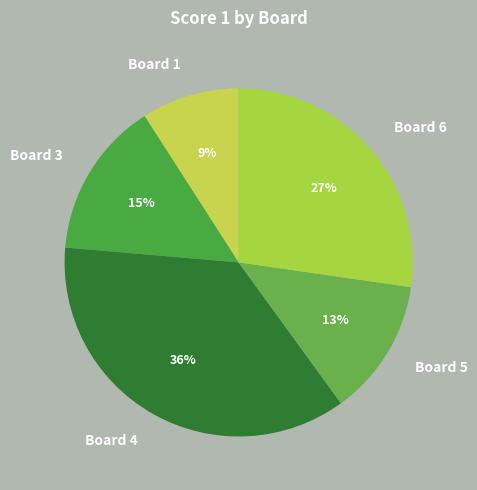

To the nearest percent, what is the average slice percentage?

20%